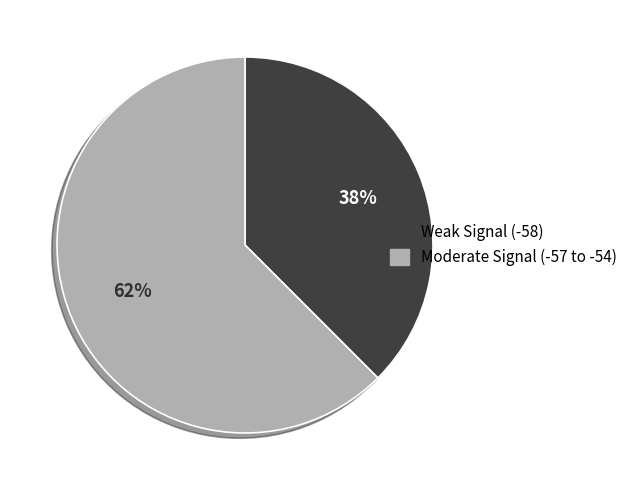

How many segments does this pie chart have?

2